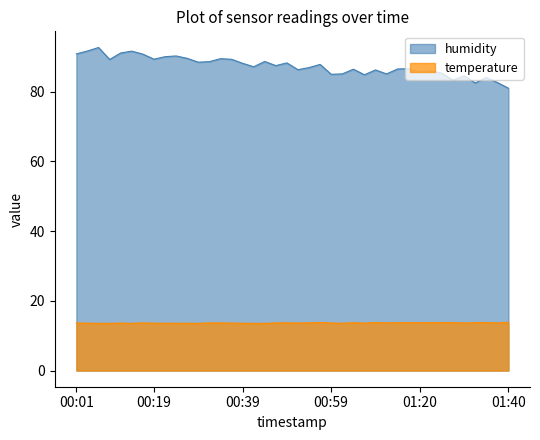

List the series in order of their overall mean, lowest first.

temperature, humidity